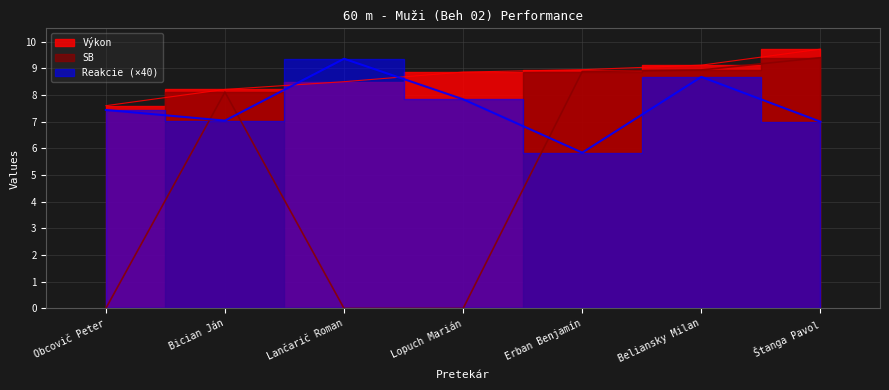

Where is the first local maximum for Reakcie?

Lančarič Roman